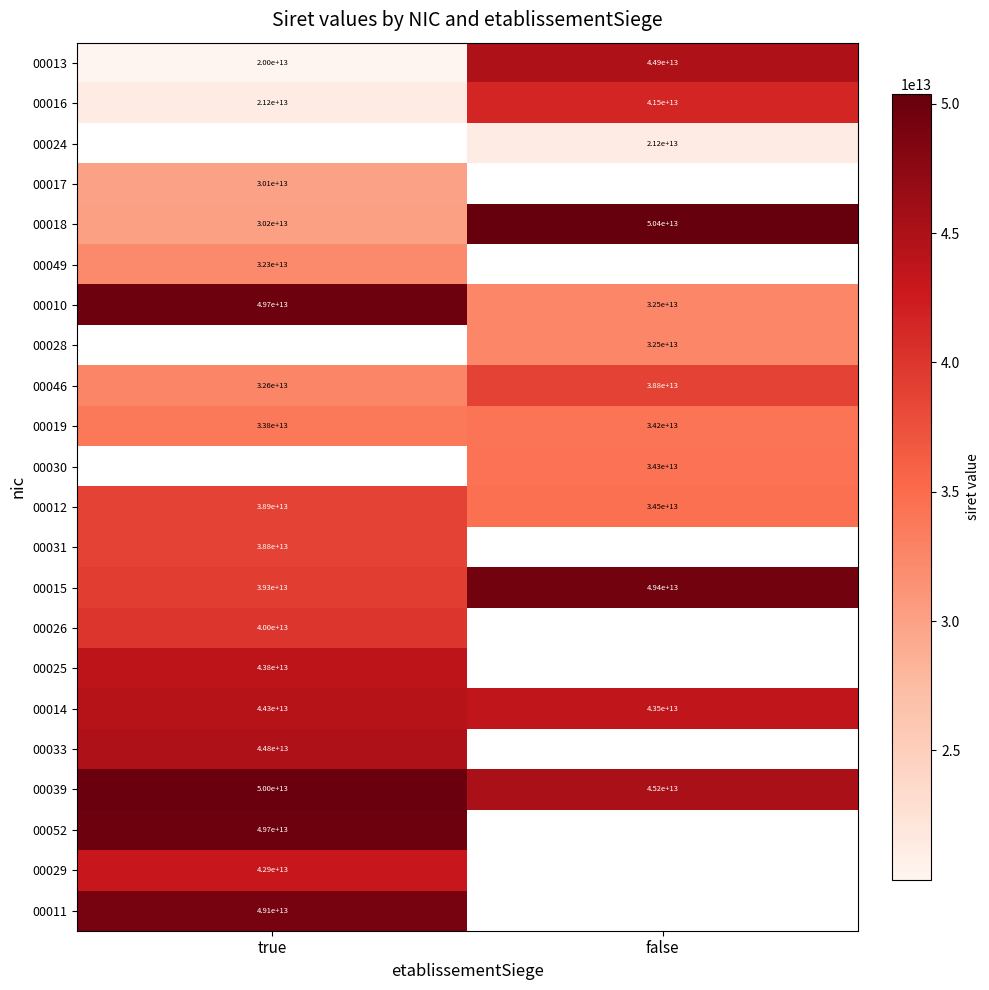

At which label is 00014 closest to 43900000000000?

true